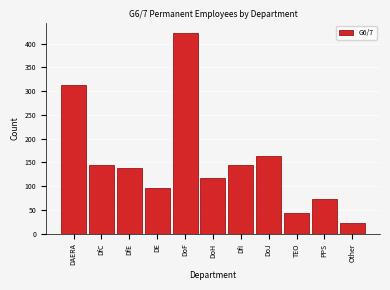

At which category does the chart reach its minimum across all series?

Other